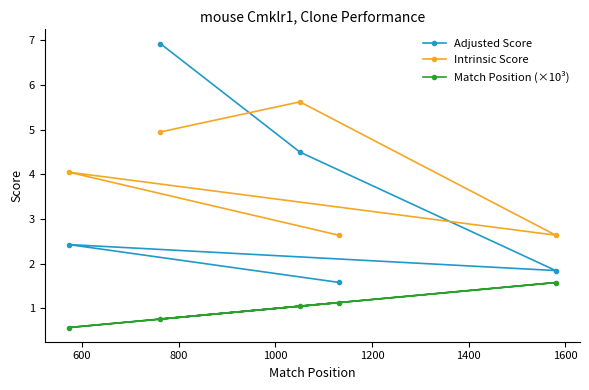

Rank the series by their average value, from highest to lowest.

Intrinsic Score, Adjusted Score, Match Position (×10³)